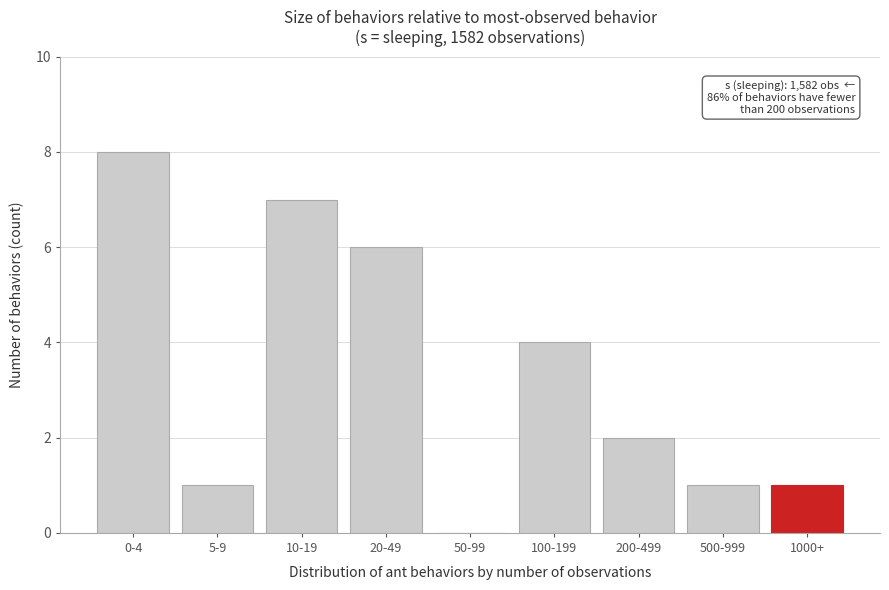

Reading left to right, list all the values displayed in this chart.

0-4=8	5-9=1	10-19=7	20-49=6	50-99=0	100-199=4	200-499=2	500-999=1	1000+=1